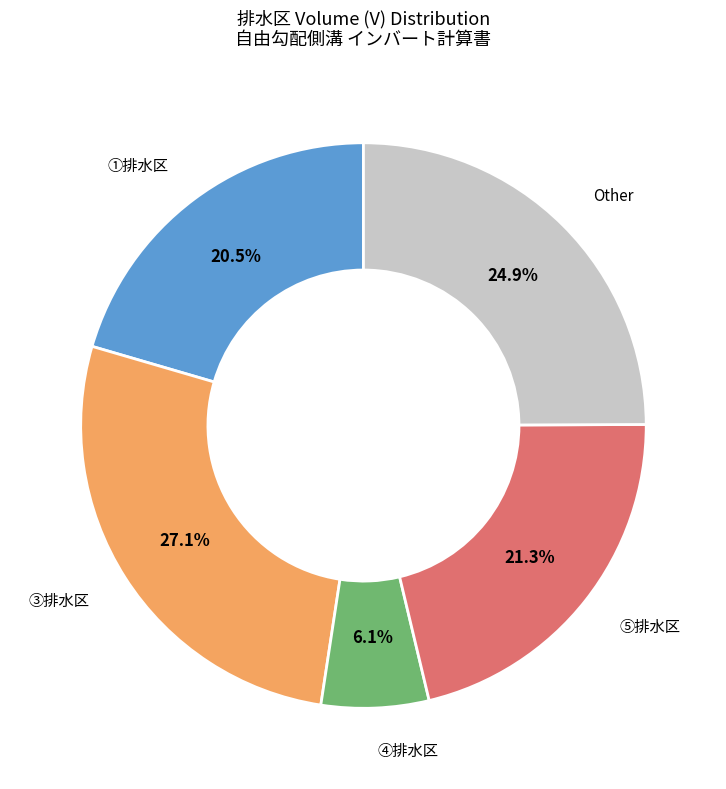

Is there a majority slice in this chart?

No